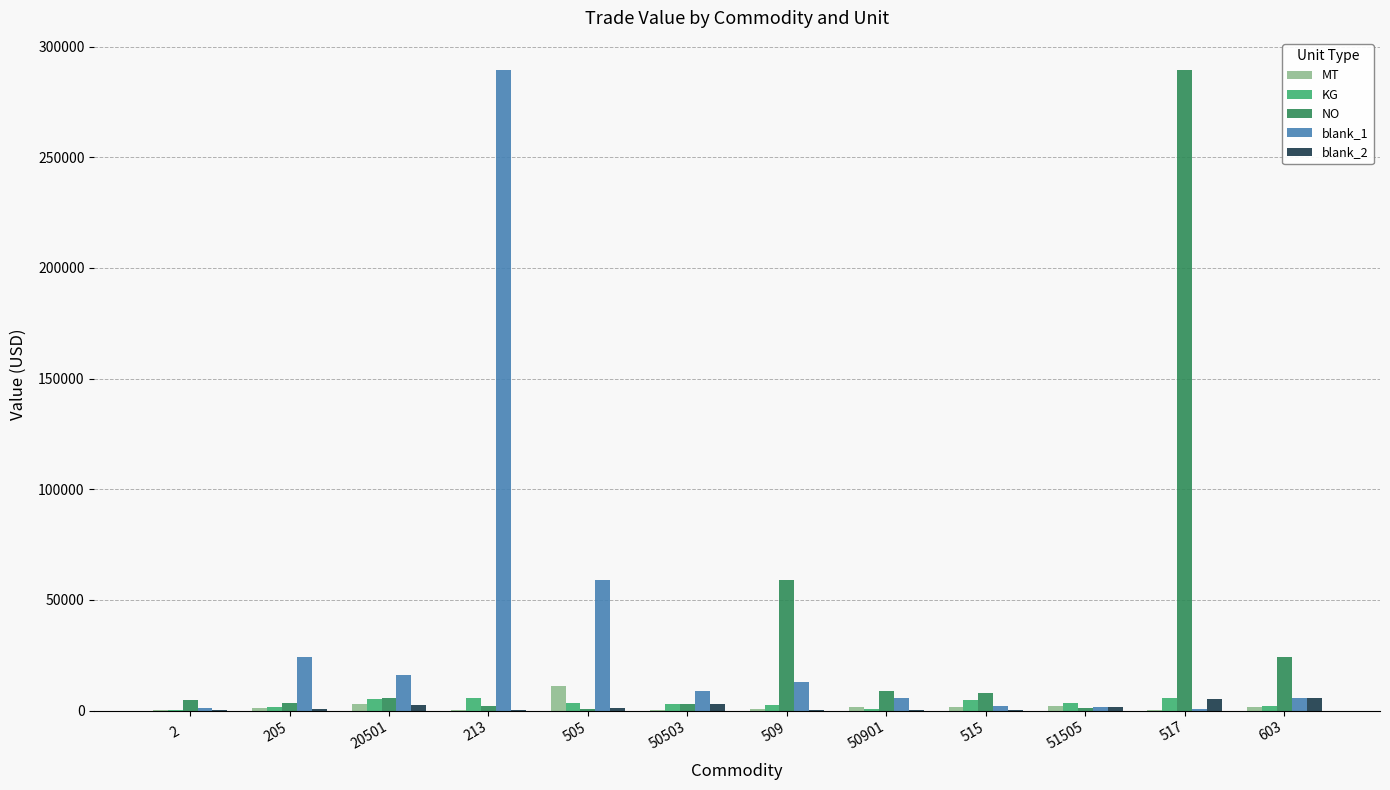

Is it true that KG equals 589 at 50901?

True